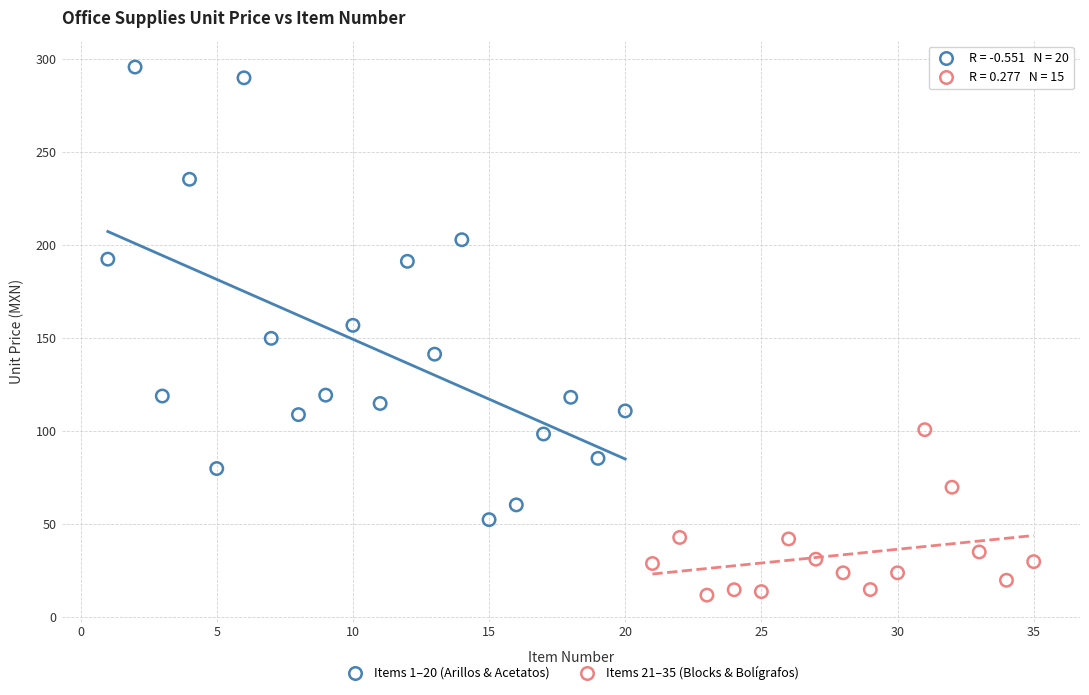

Which series reaches the maximum Y coordinate?

Items 1–20 (Arillos & Acetatos)